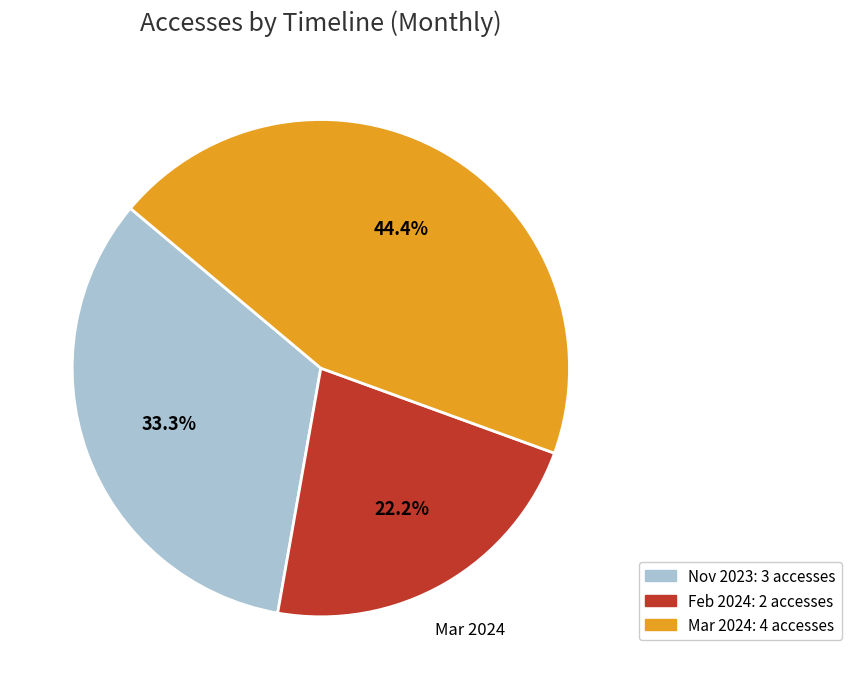

Is there any slice that represents more than half of the pie?

No